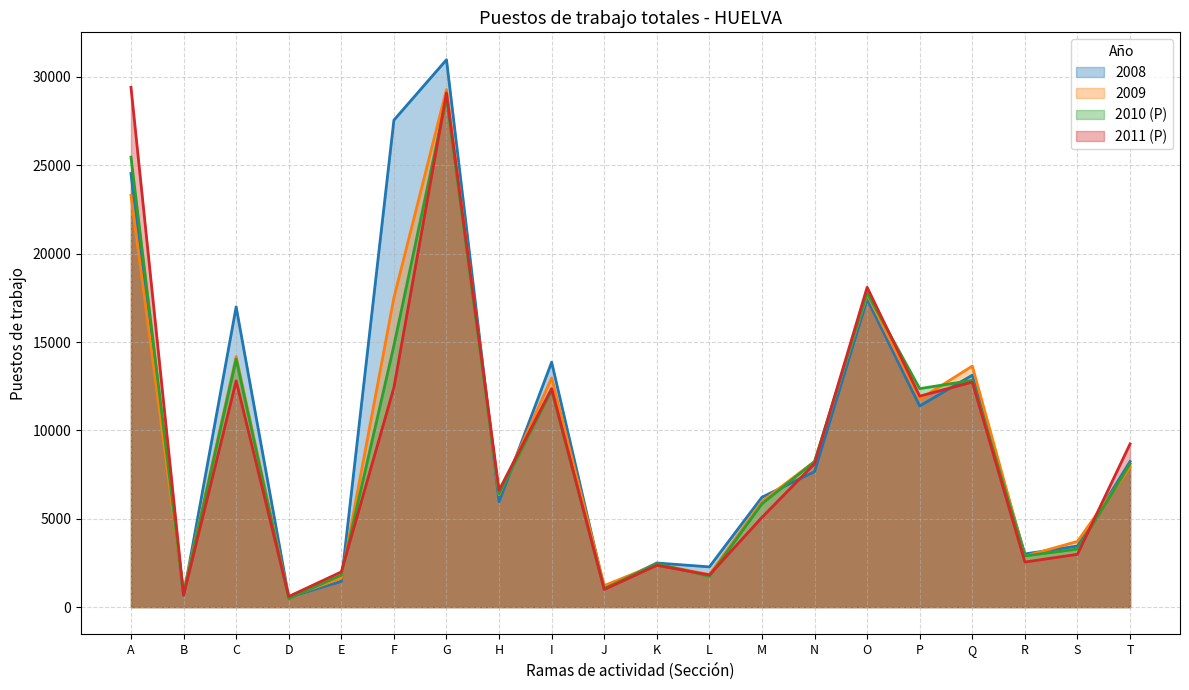

How many lines are shown in the chart?

4